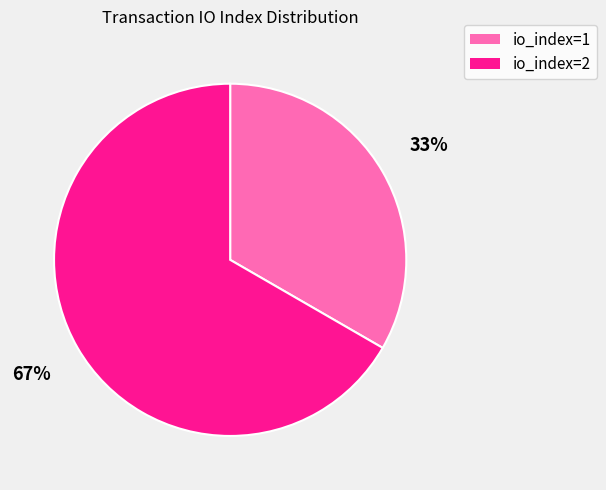

Is there a majority slice in this chart?

Yes